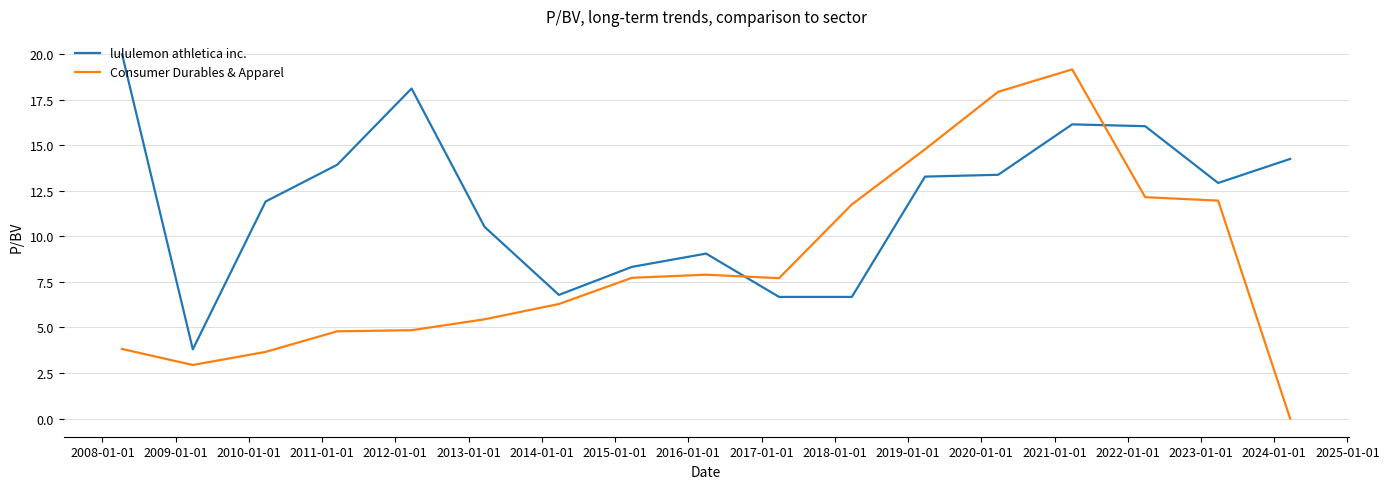

Which series has the largest total across all categories?

lululemon athletica inc.